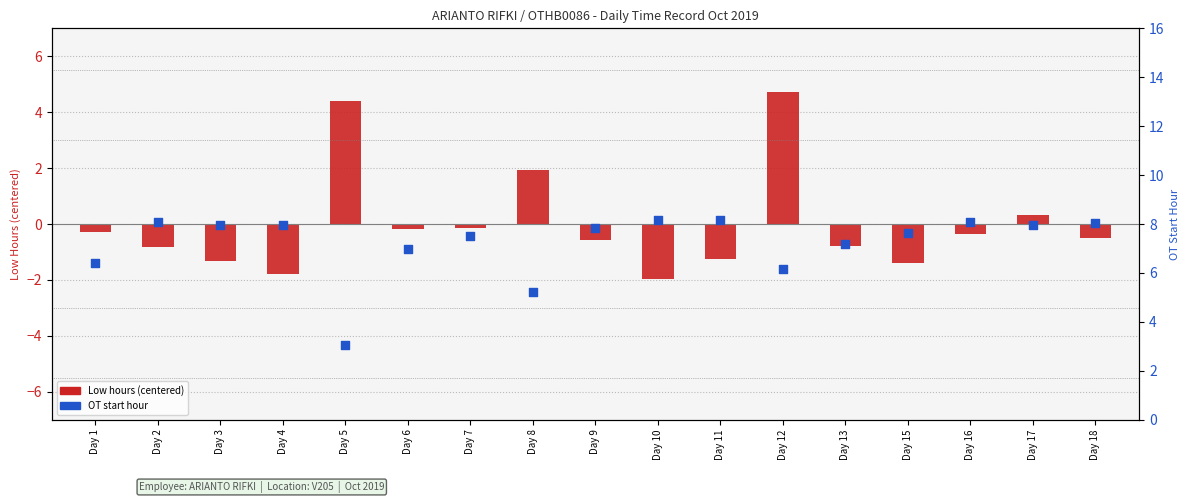

What is the total value across all series at Day 13?

6.4